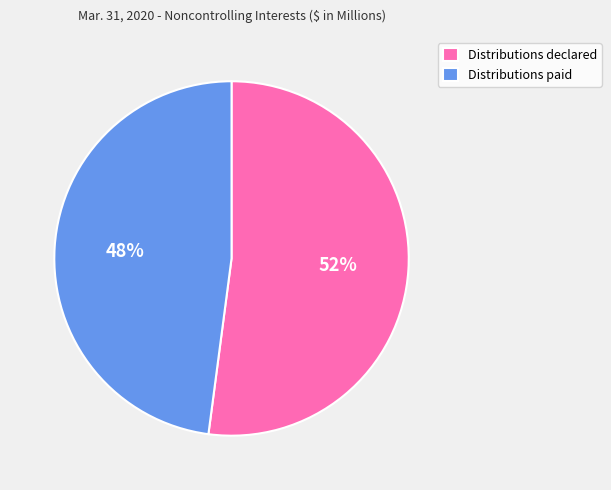

How many slices are in this pie chart?

2